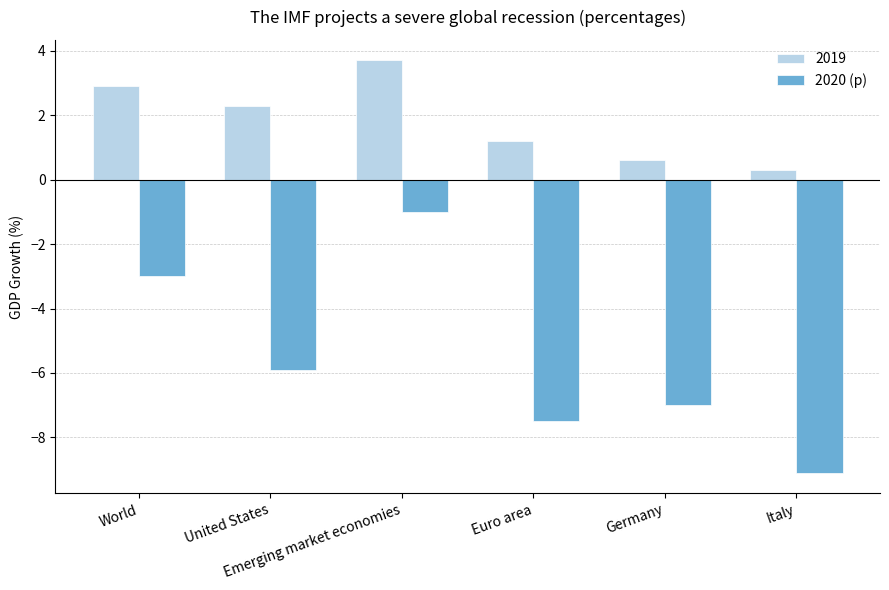

At how many categories does at least one series exceed 0?

6